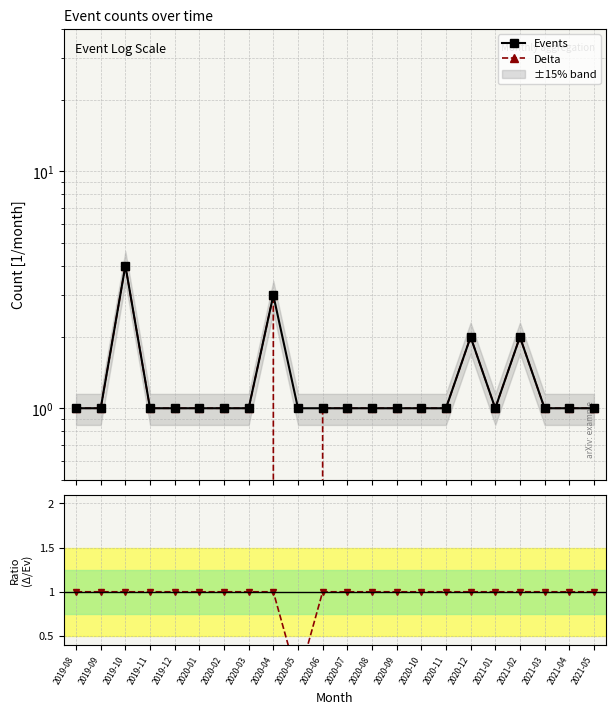

Which category has the highest value across all series?

2019-10